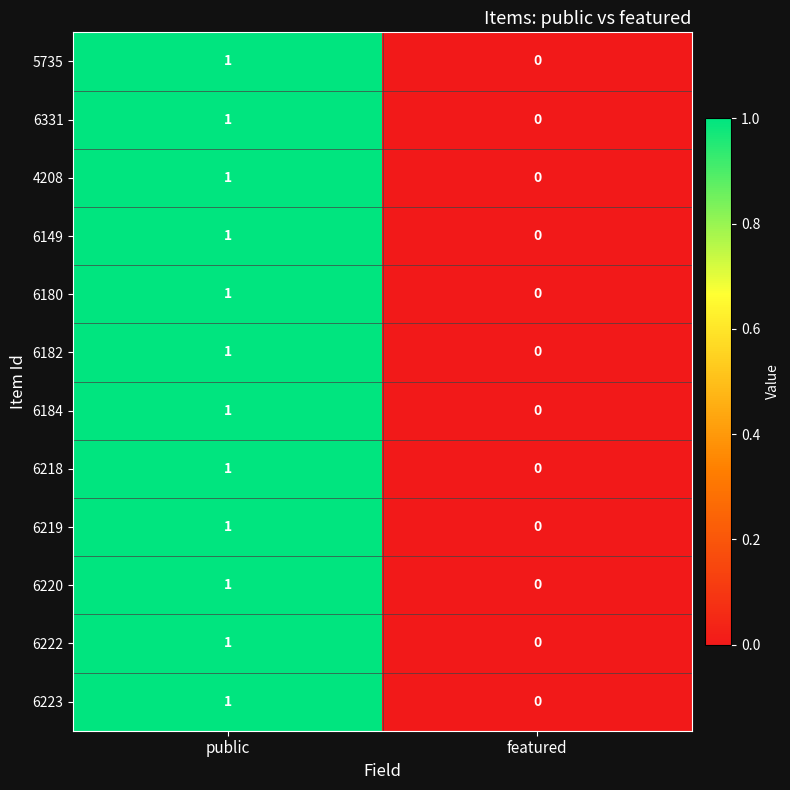

The value of 6219 at public is 0. True or false?

False